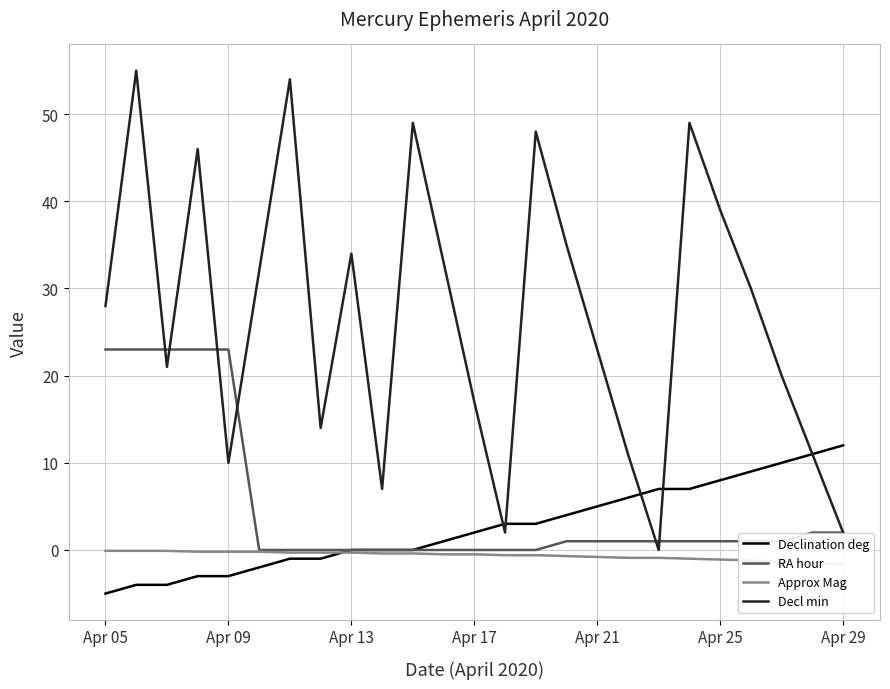

True or false: Approx Mag and RA hour cross at least once.

False